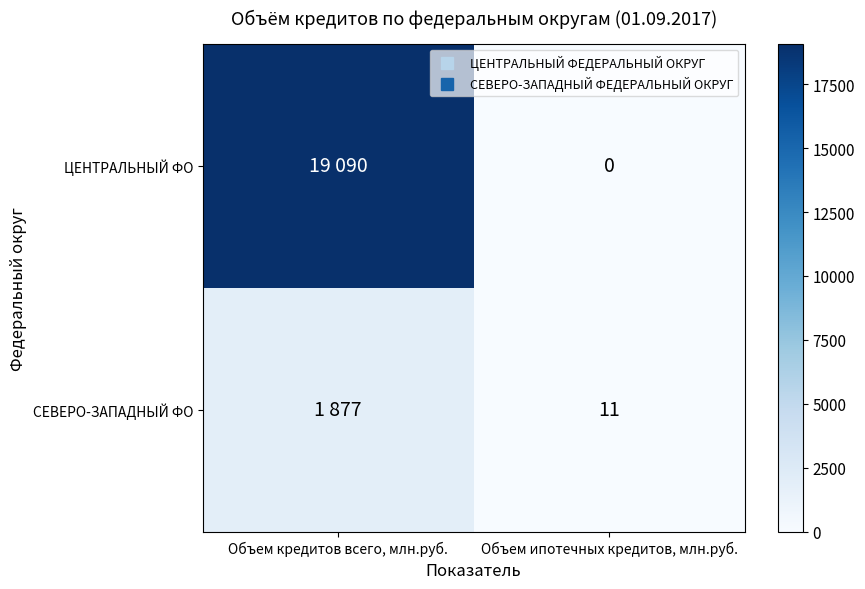

The value of ЦЕНТРАЛЬНЫЙ ФО at Объем кредитов всего, млн.руб. is 33599. True or false?

False